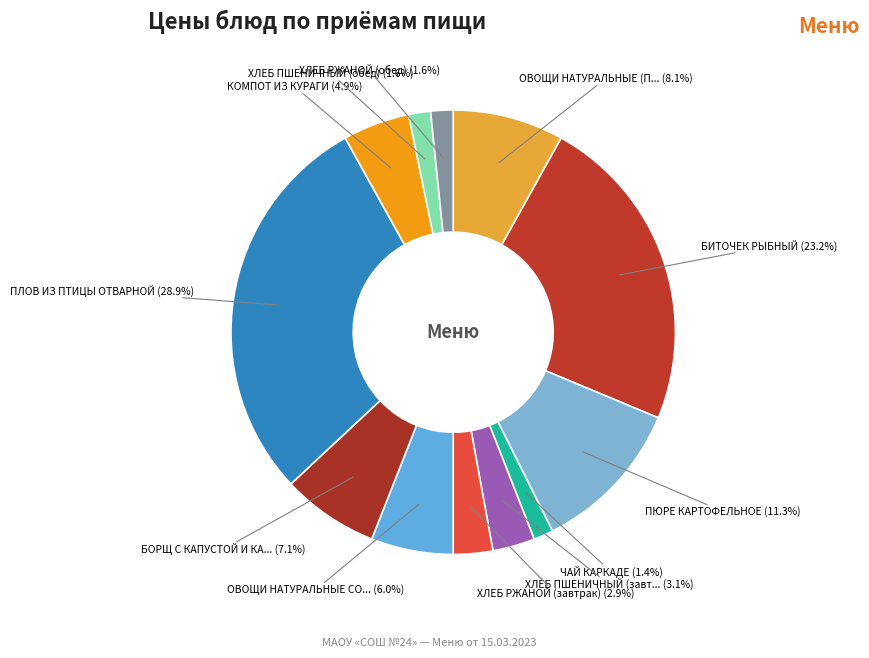

Which has a higher value, ОВОЩИ НАТУРАЛЬНЫЕ СО... (6.0%) or КОМПОТ ИЗ КУРАГИ (4.9%)?

ОВОЩИ НАТУРАЛЬНЫЕ СО... (6.0%)